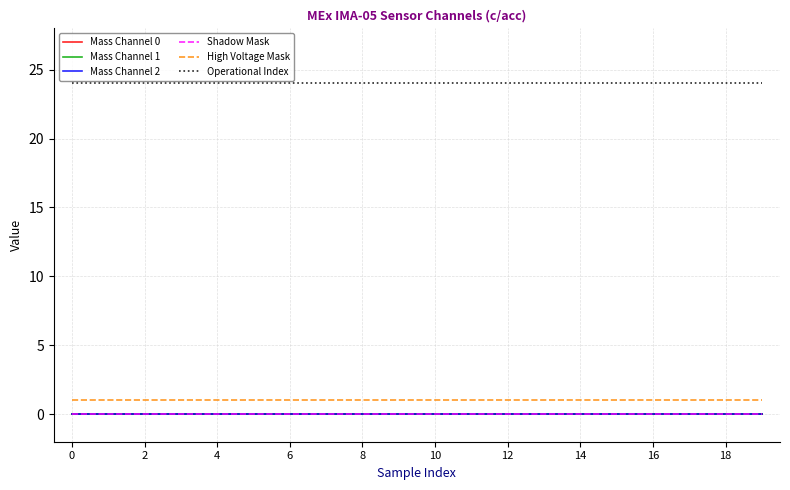

What is the sum of all Operational Index values?

480